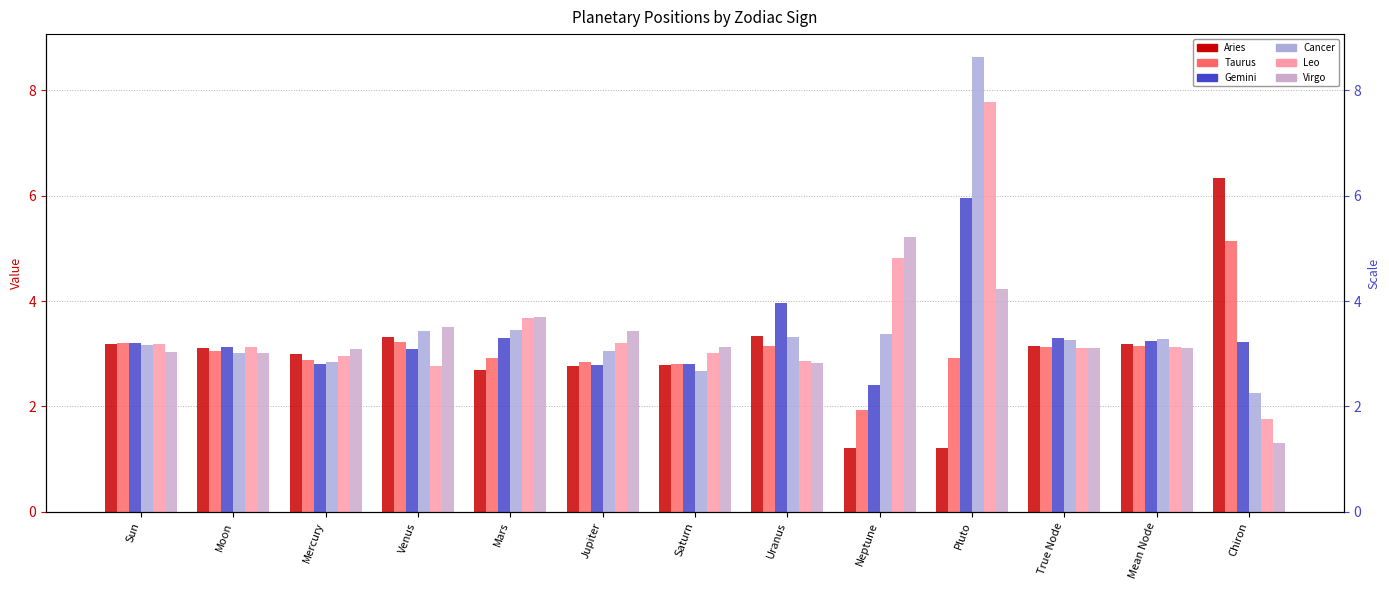

At which label does Leo reach its peak?

Pluto